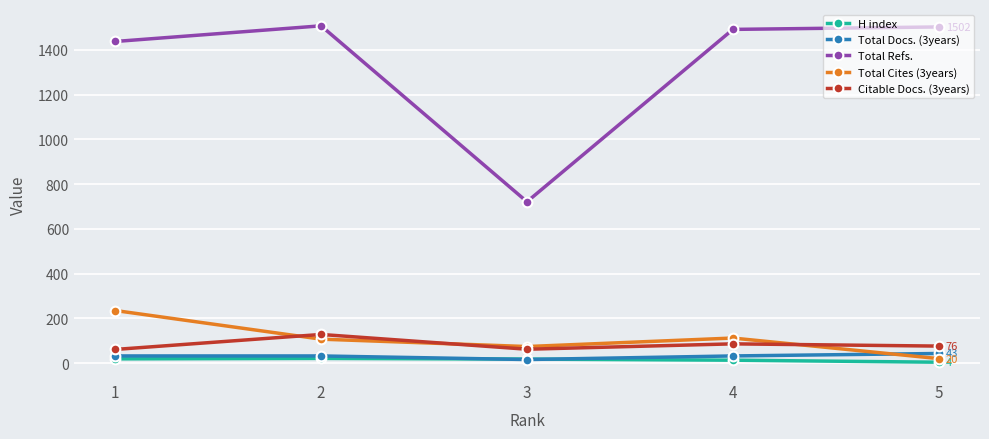

What is the approximate value of Total Docs. (3years) at 3?

16